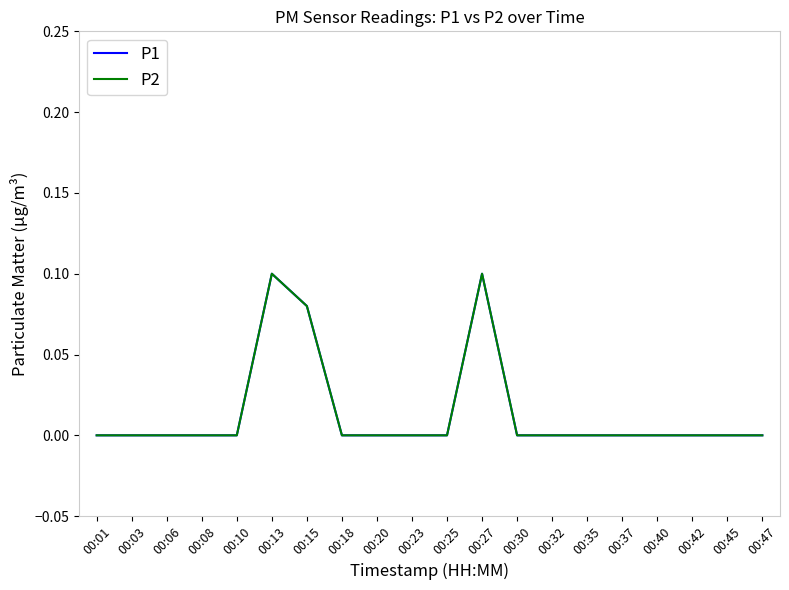

How many lines are shown in the chart?

2